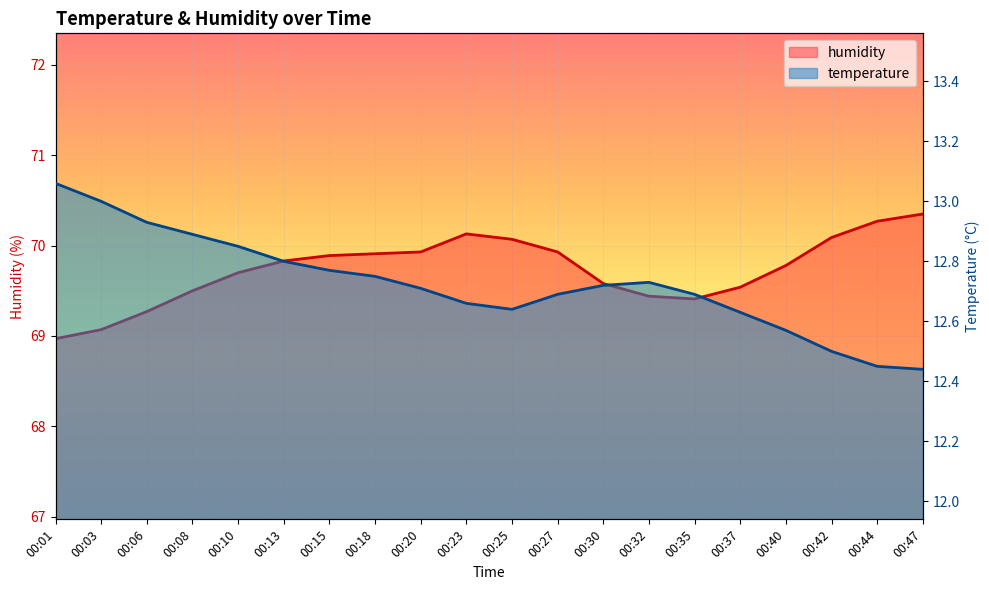

What is the average value of the humidity series?

69.7